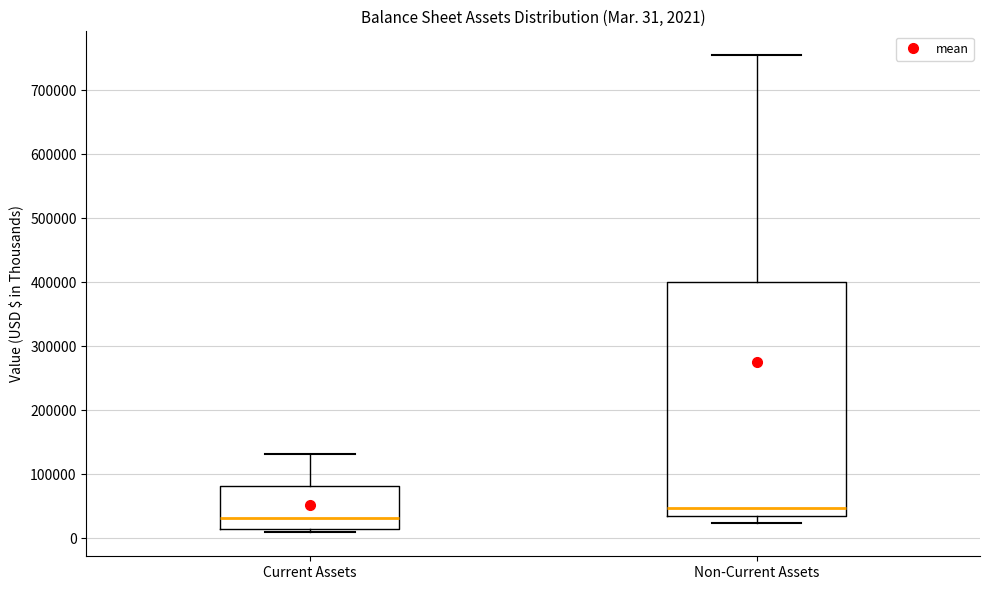

Comparing the boxes themselves (not the whiskers), which one is the tallest?

Non-Current Assets